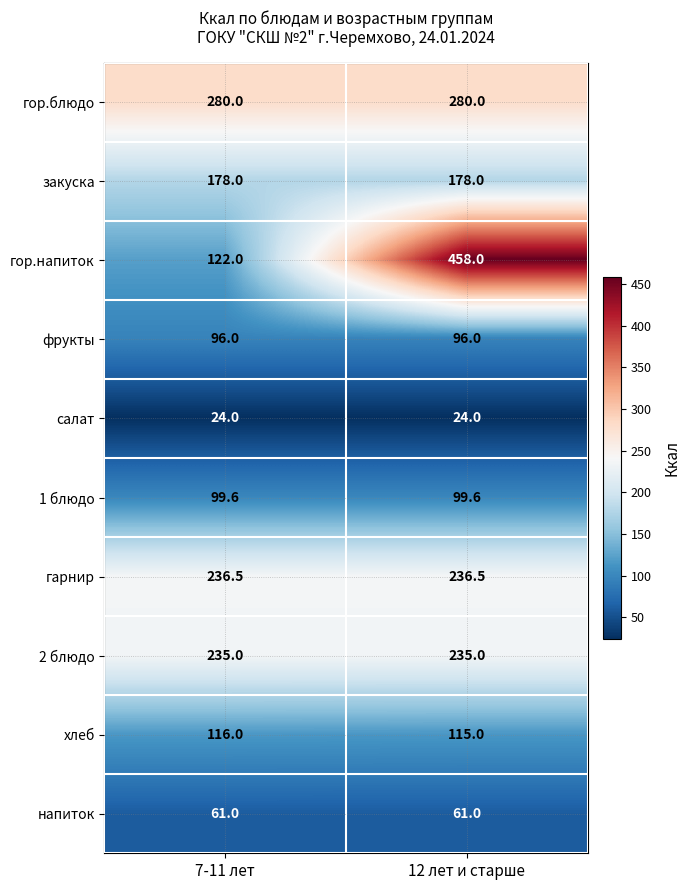

What is the average value of the гор.напиток series?

290.0